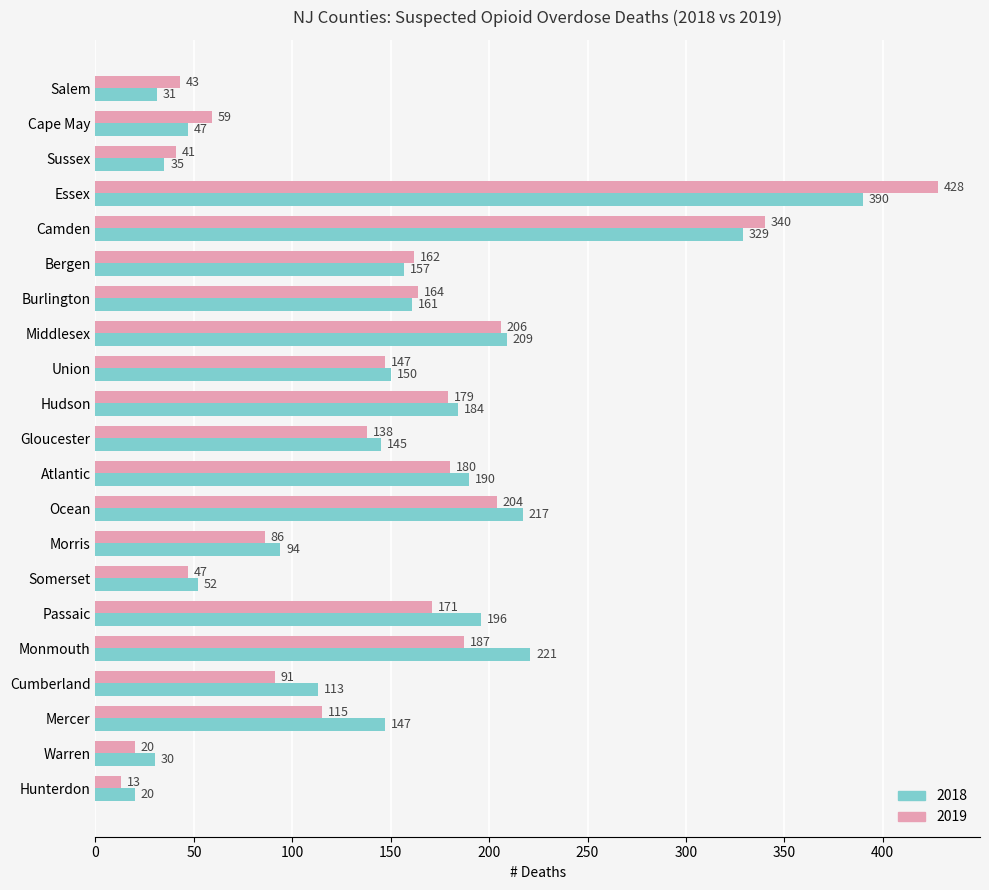

How many categories are shown in the chart?

21